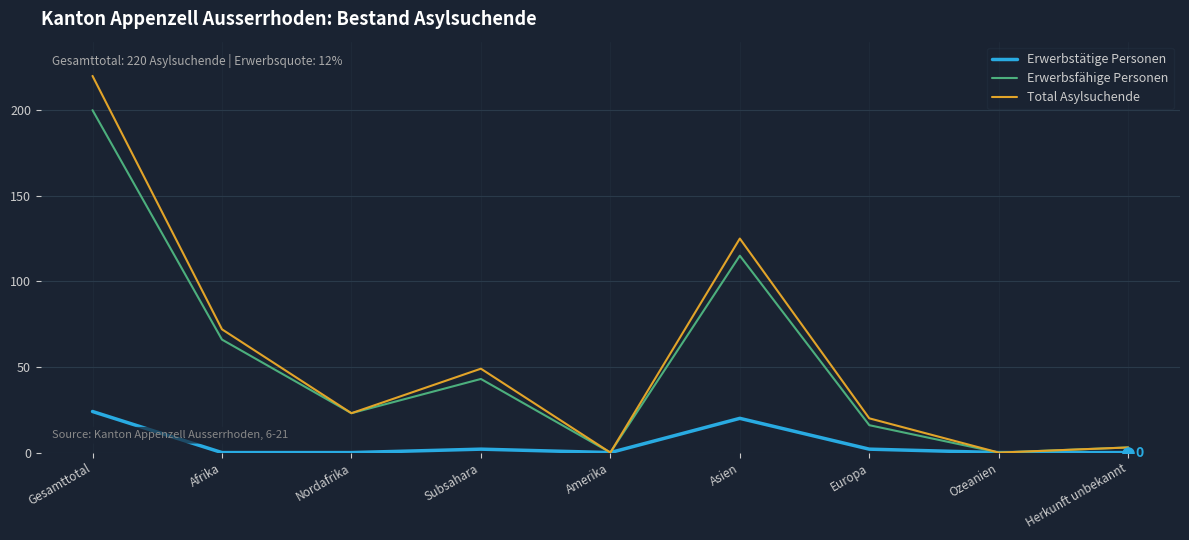

The Total Asylsuchende series shows 3 at Herkunft unbekannt. True or false?

True